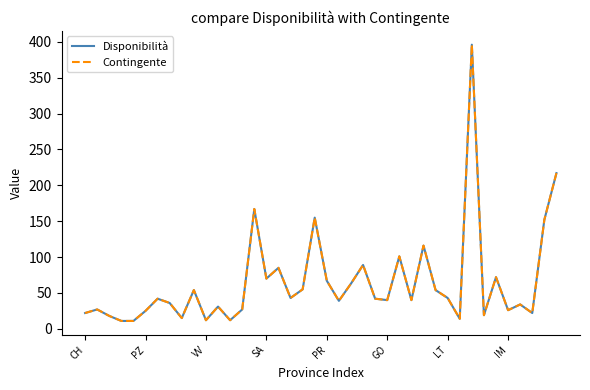

Is this an area chart (filled region under the line)?

No